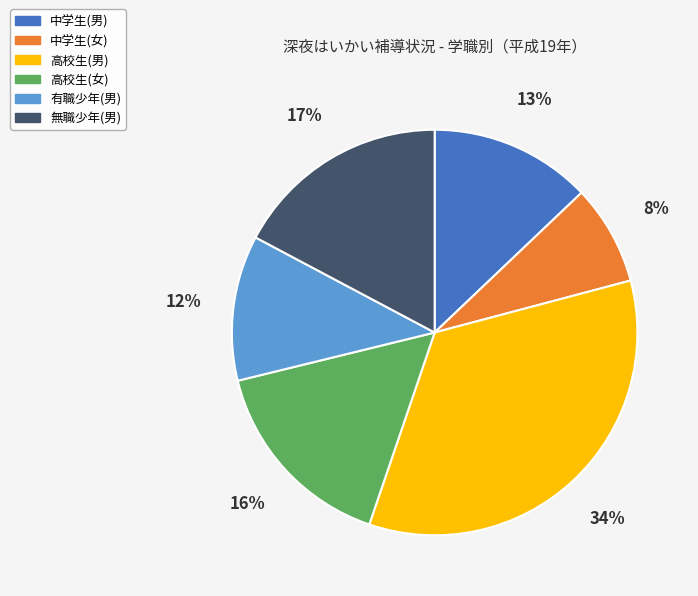

How many segments does this pie chart have?

6